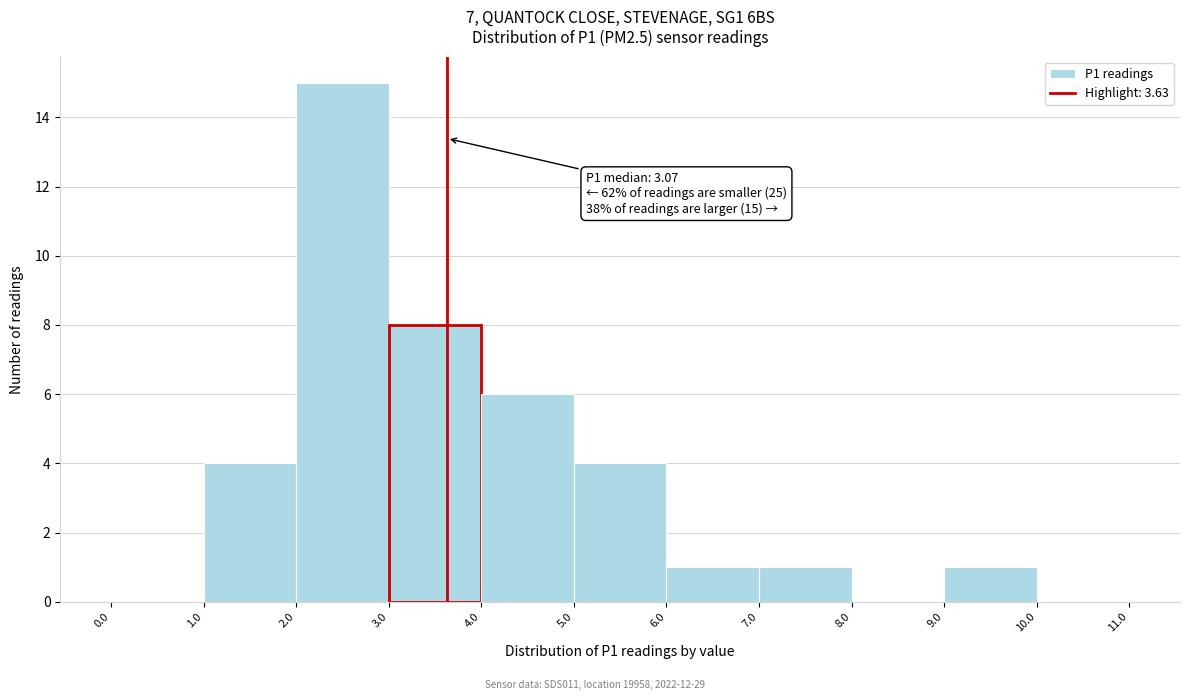

Over which range of the x-axis is the bar tallest?

2.0 to 3.0